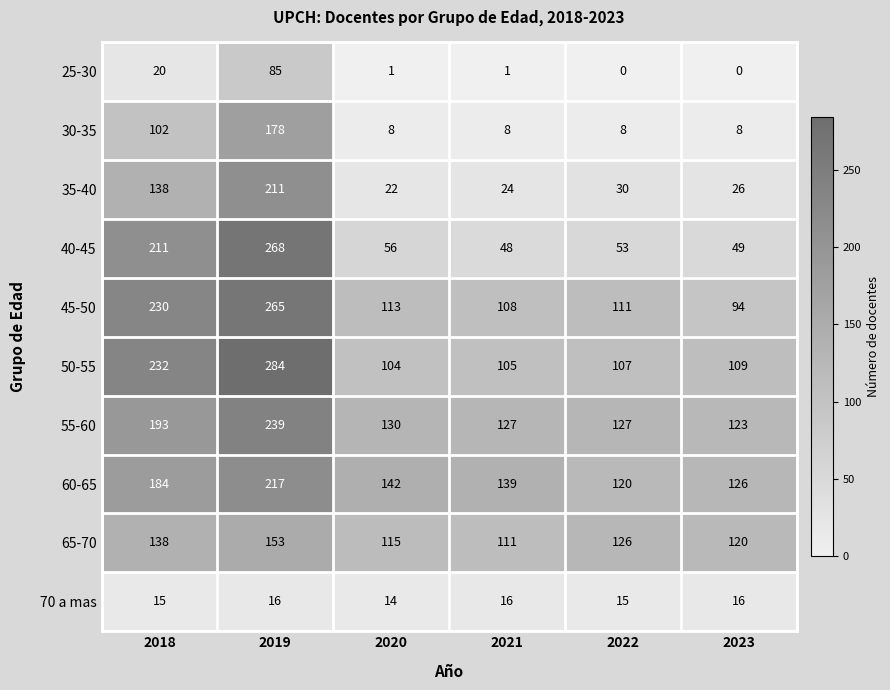

How many series are shown in this chart?

10